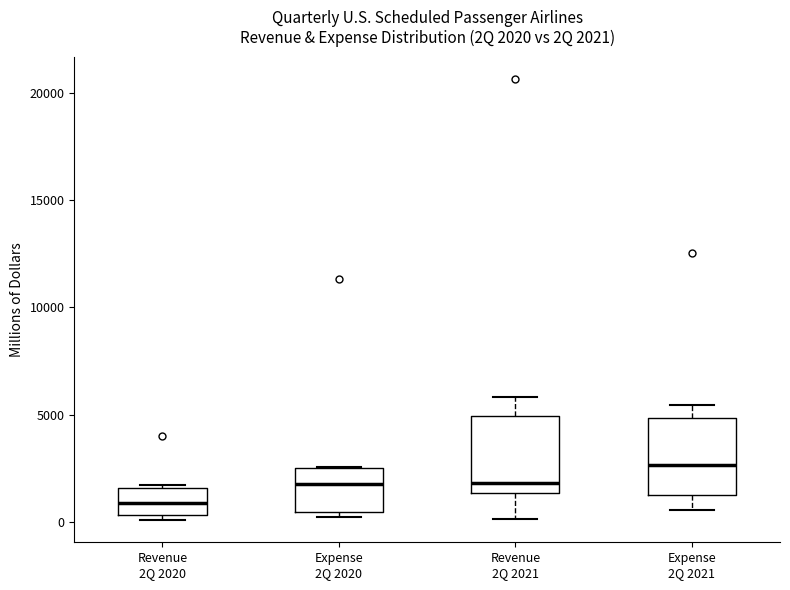

Which box has the highest median line?

Expense 2Q 2021